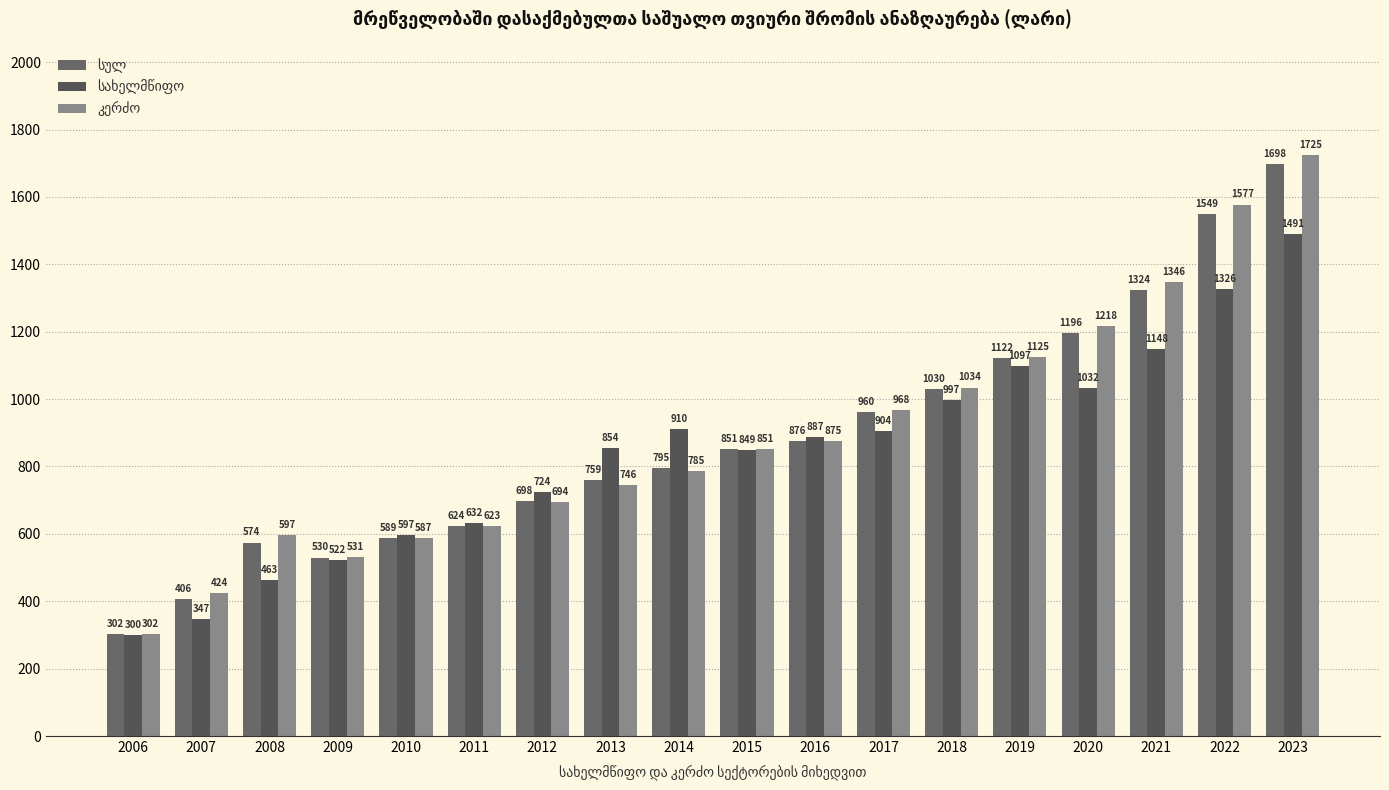

Count the number of data series in this chart.

3